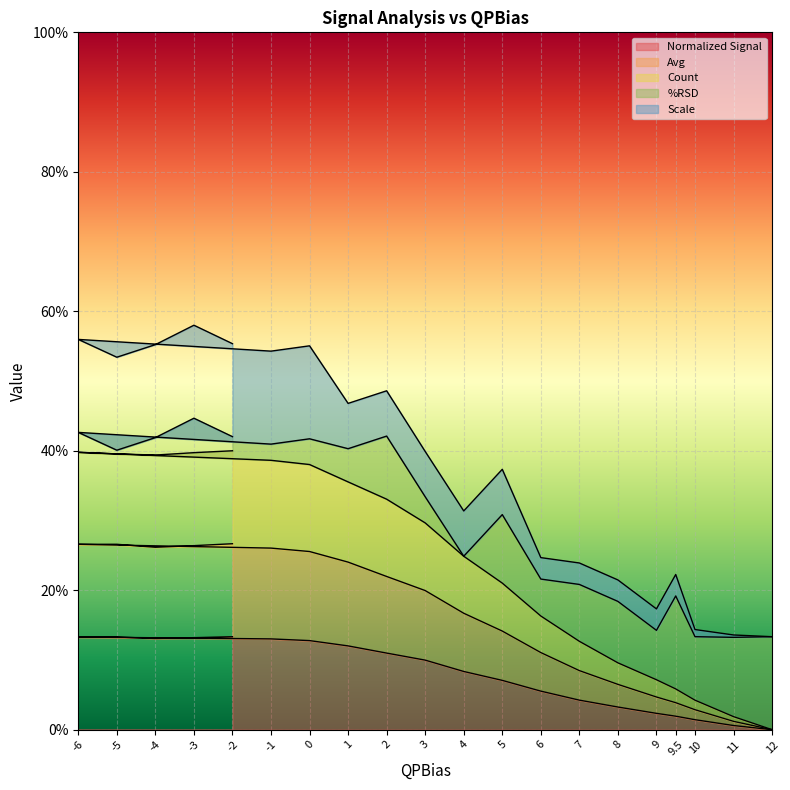

What is the value of the Count point at the 12th from the left?

0.2